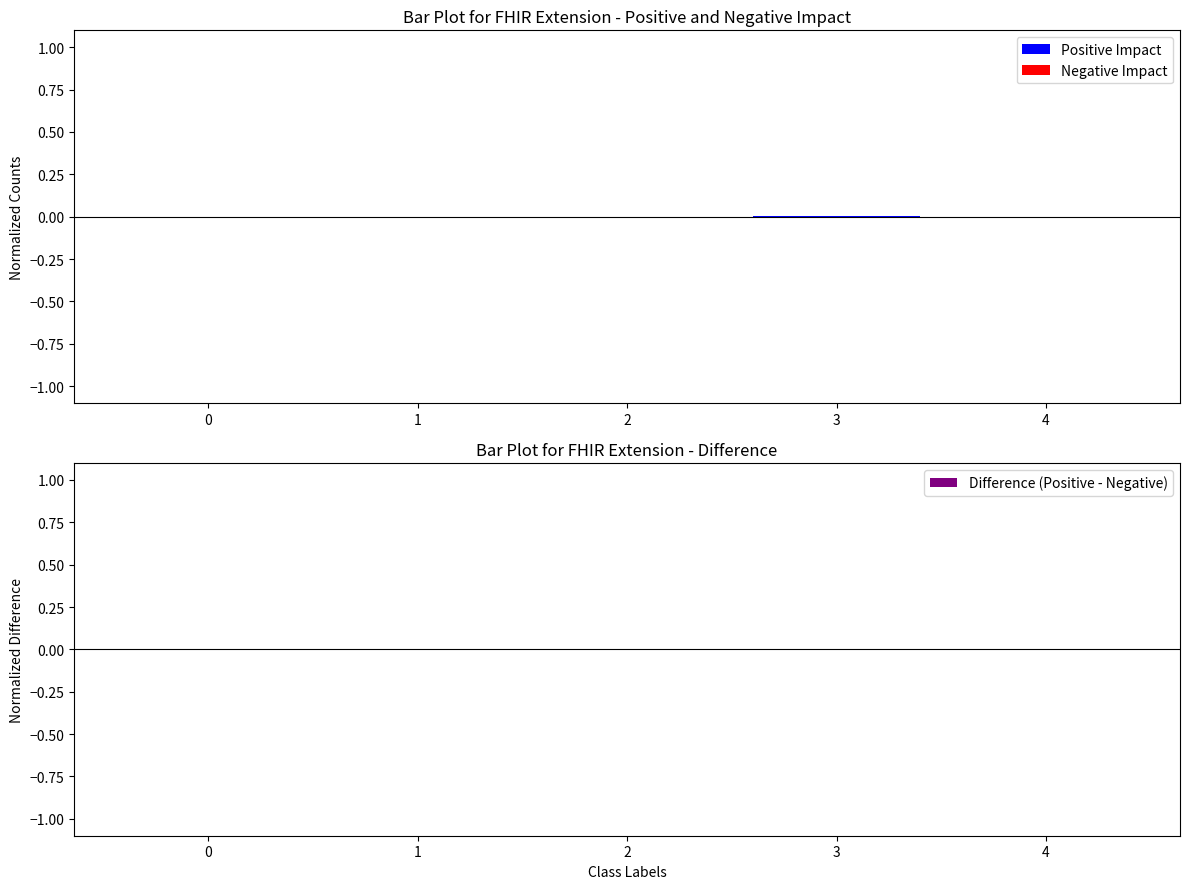

At 0, list the series in order from smallest to largest.

Positive Impact, Negative Impact, Difference (Positive - Negative)